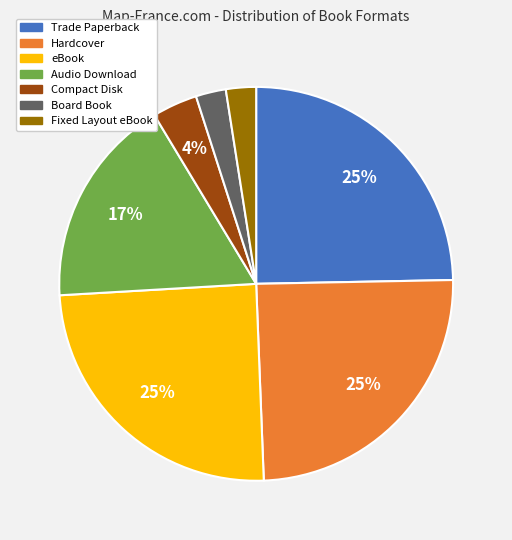

Count the number of slices in the pie.

7